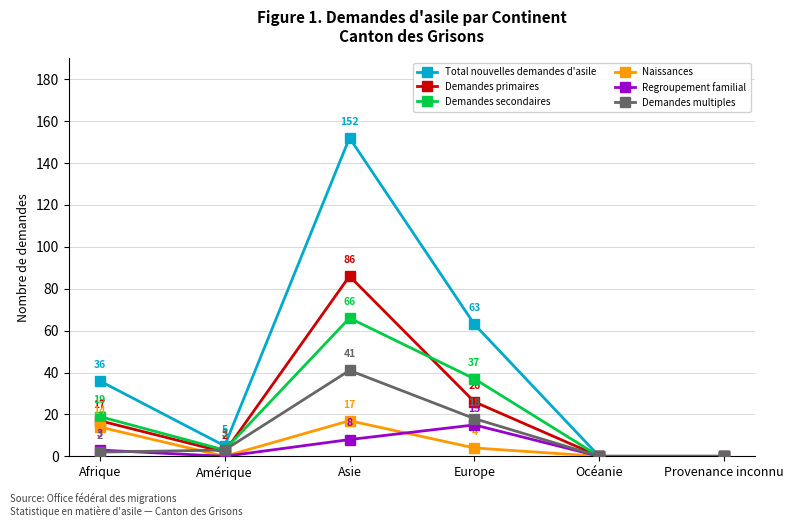

How many data points does each series have?

6